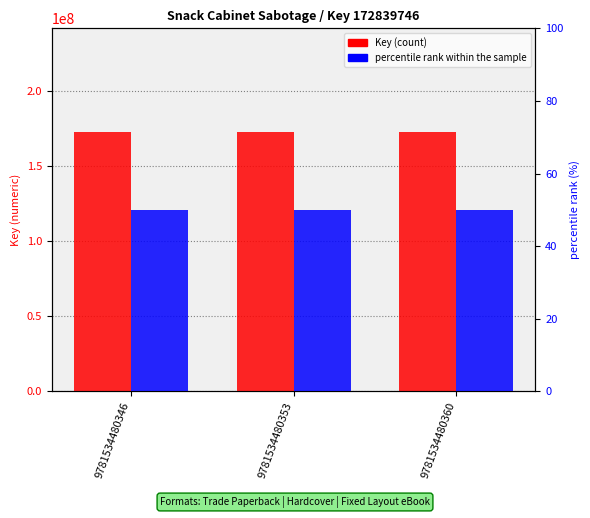

What is the value of the percentile rank within the sample bar at the 3rd from the left?

50